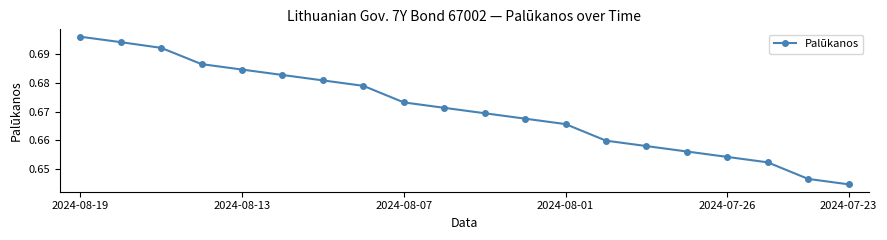

Count the values in the range 0 to 1.

20